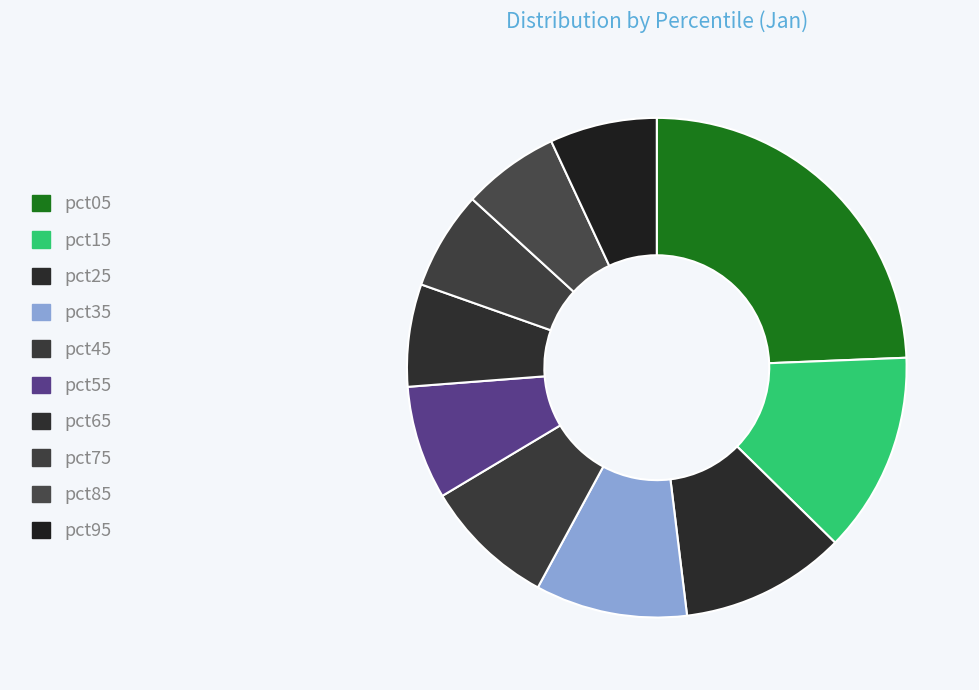

How many slices are in this pie chart?

10